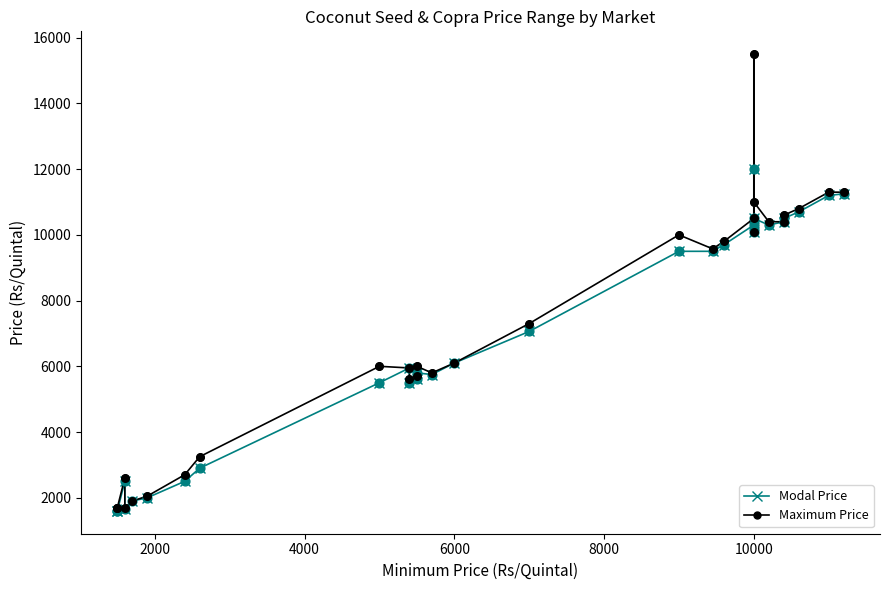

Which series contains the lowest Y value?

Modal Price